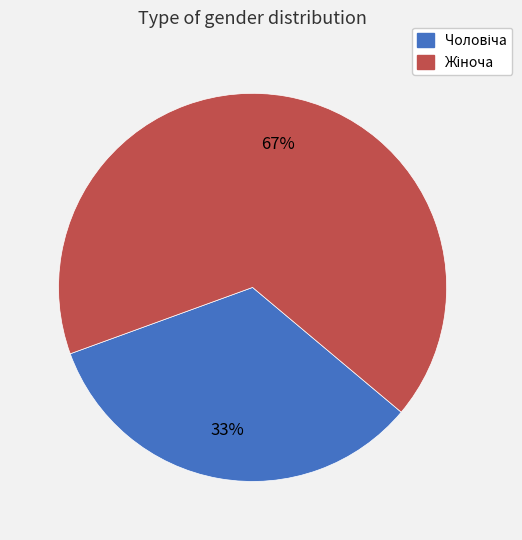

To the nearest percent, what is the average slice percentage?

50%